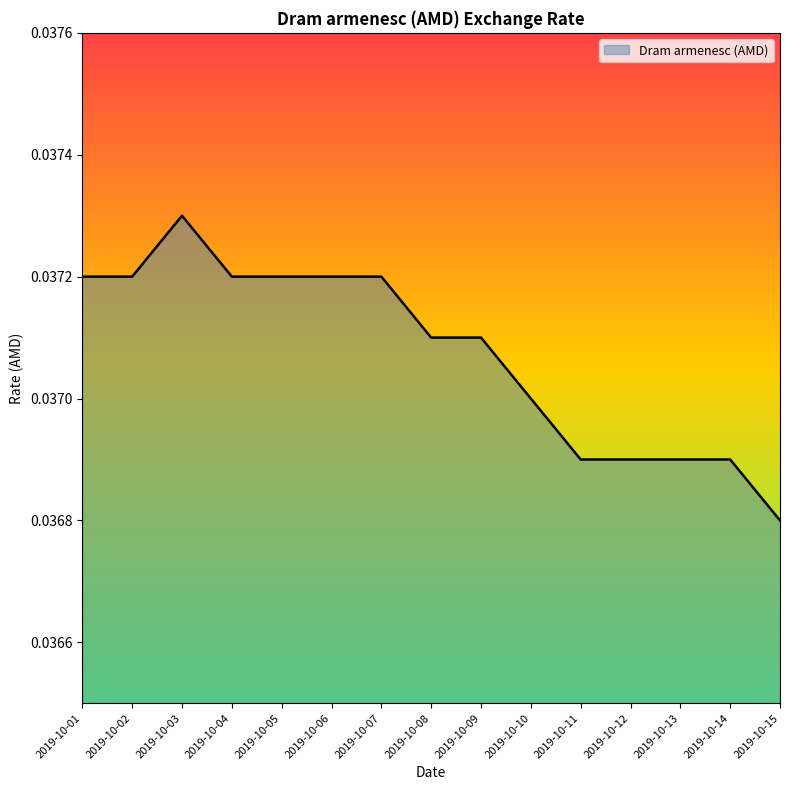

Between 2019-10-11 and 2019-10-01, which is larger?

2019-10-01